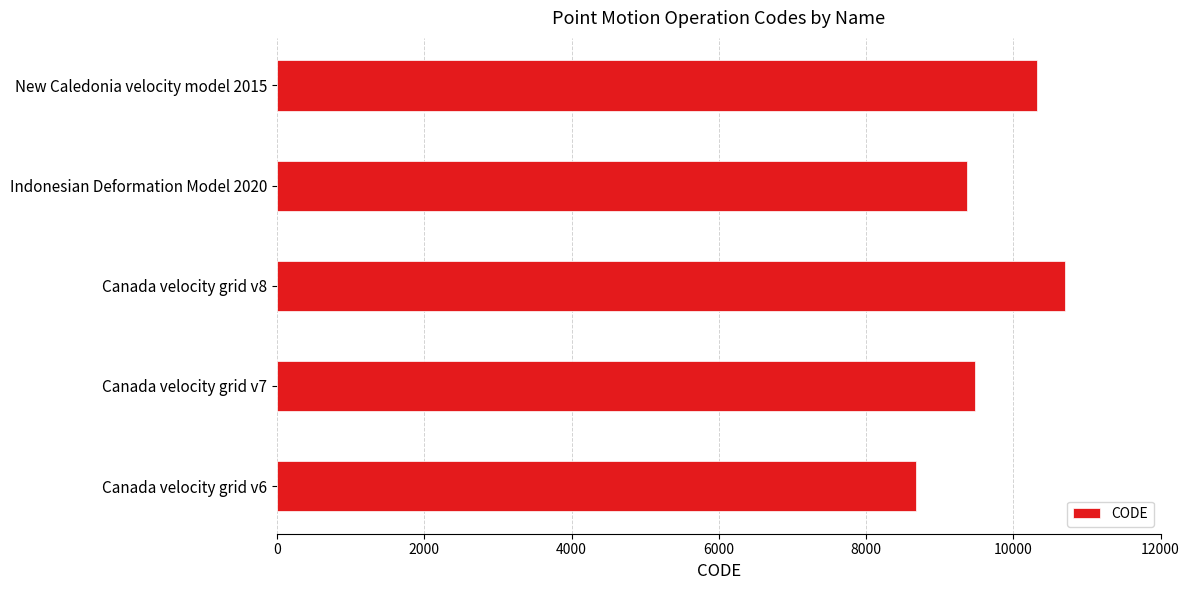

Between Canada velocity grid v6 and Indonesian Deformation Model 2020, which is larger?

Indonesian Deformation Model 2020